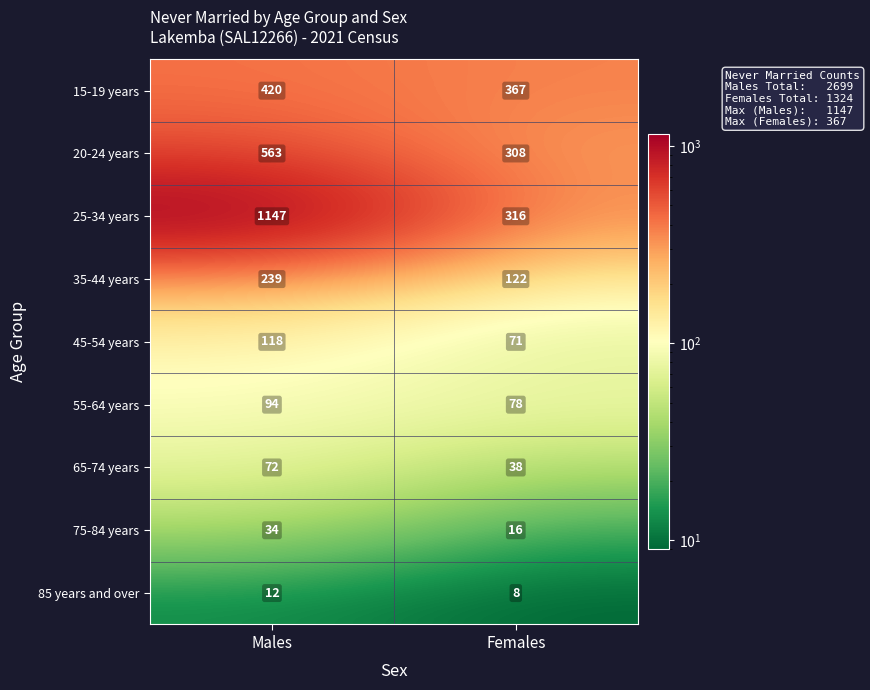

What is the approximate value of 35-44 years at Males, to the nearest 5?

240